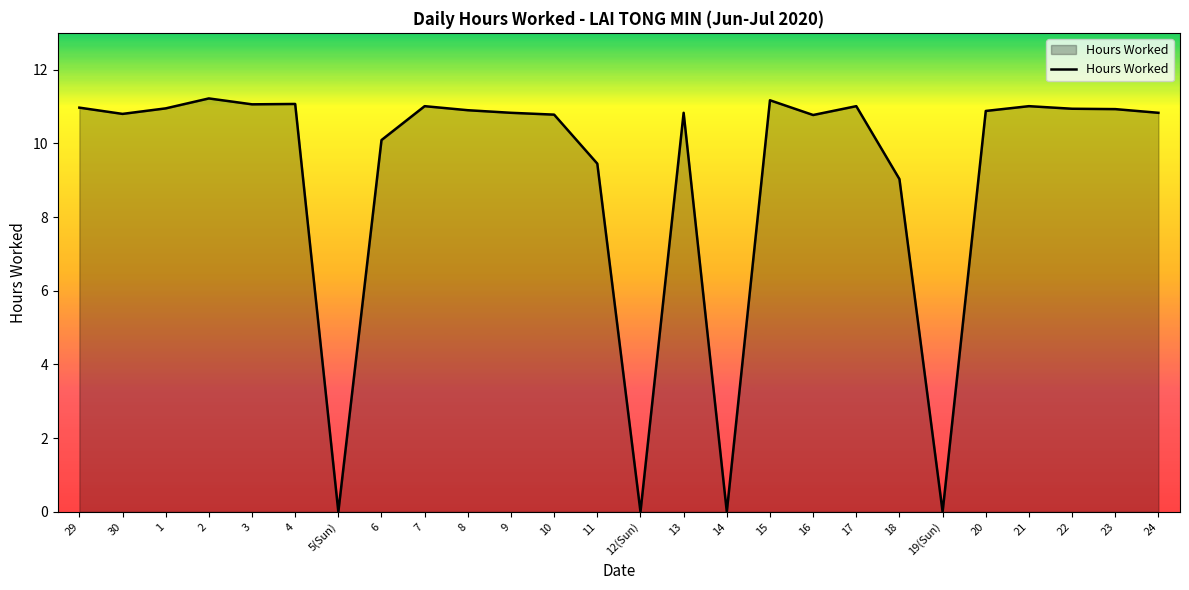

Where is the data nearest to the value 5?

18